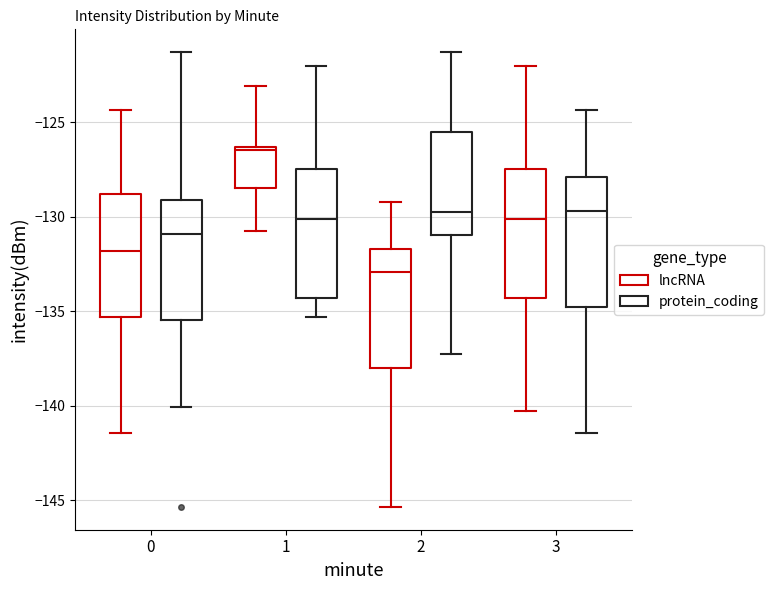

Which box's median line is the lowest?

2 (lncRNA)